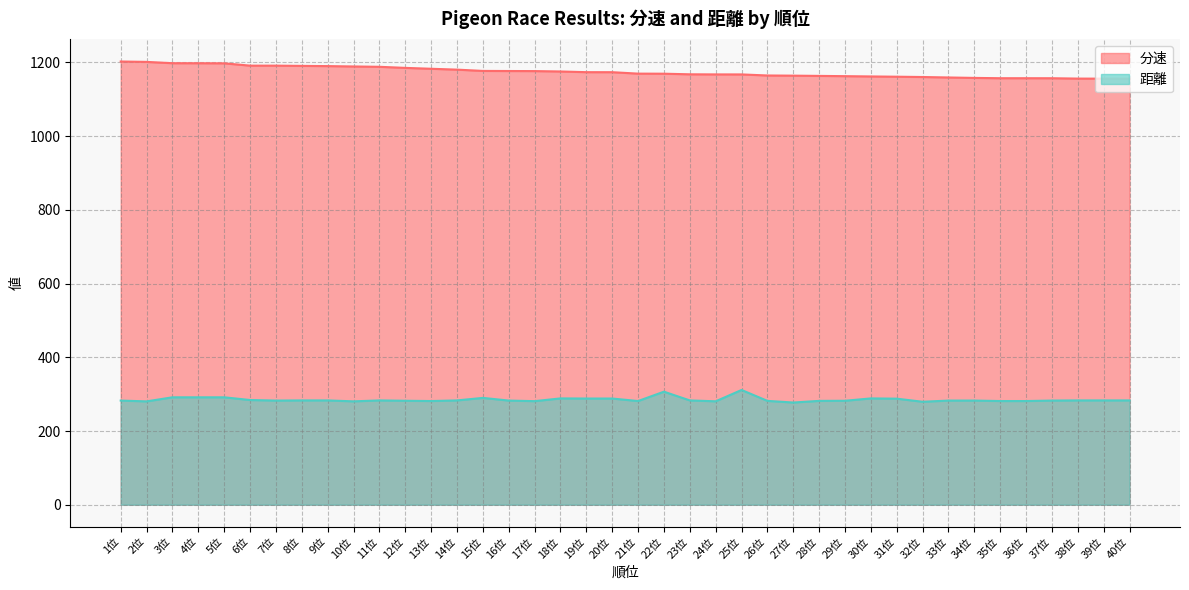

Count the number of categories in the chart.

40